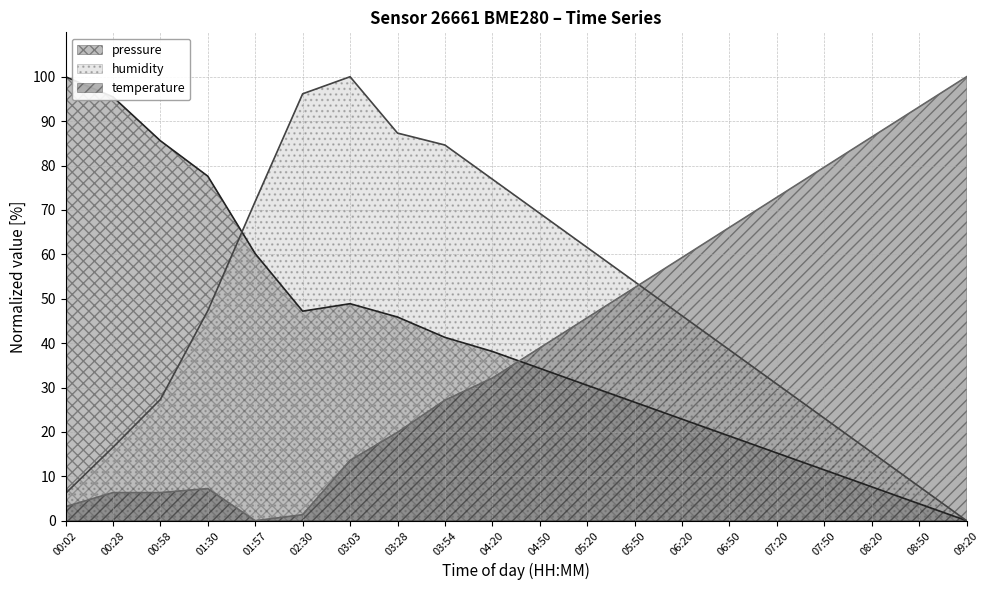

Rank the series at 03:54 from lowest to highest value.

temperature, pressure, humidity